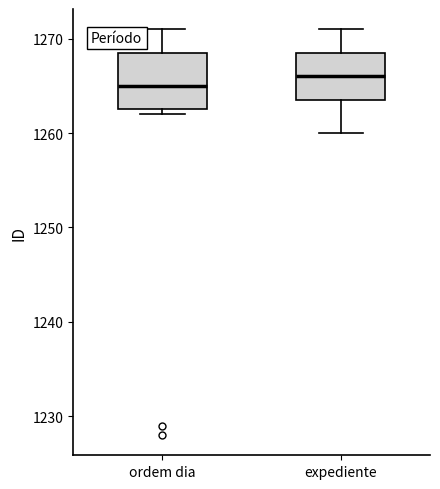

Where does the lower whisker of the box for expediente end on the y-axis? The values are not printed on the chart, so give them approximately, as read against the axis.

1260